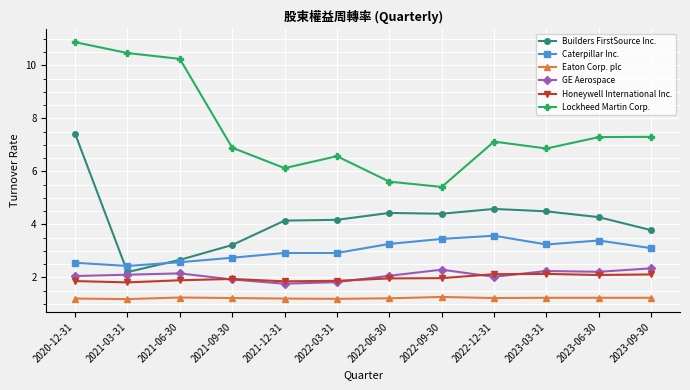

What is the difference between the Lockheed Martin Corp. values at 2021-06-30 and 2022-06-30?

4.6